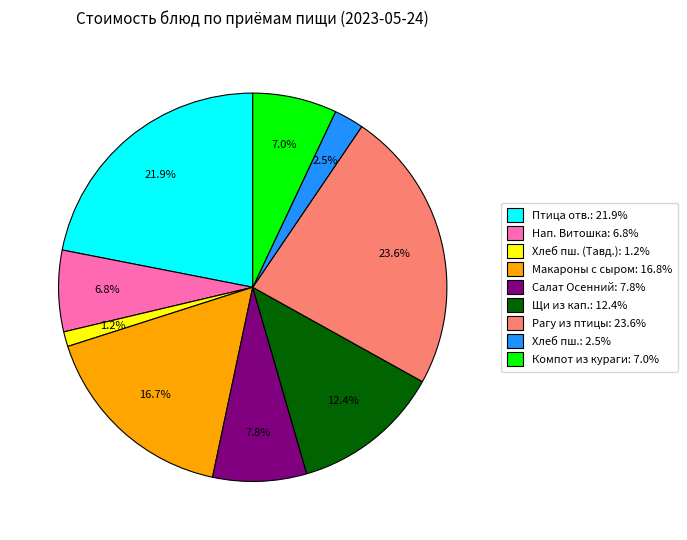

What is the largest slice in the pie chart?

Рагу из птицы: 23.6%